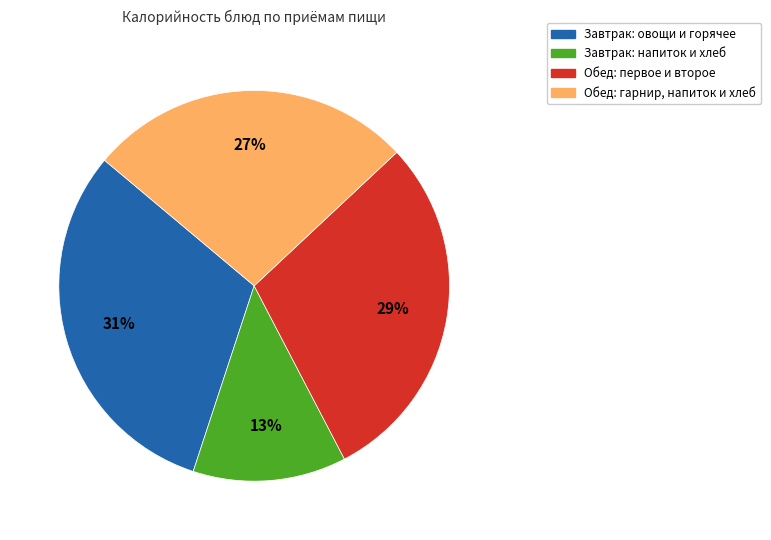

What percentage is the Обед: гарнир, напиток и хлеб slice, to the nearest percent?

27%